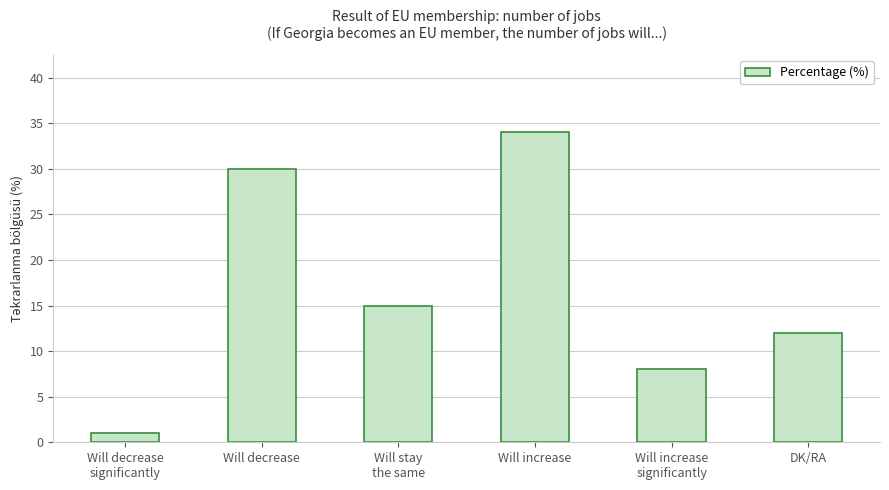

List the labels in order of value, smallest first.

Will decrease
significantly, Will increase
significantly, DK/RA, Will stay
the same, Will decrease, Will increase